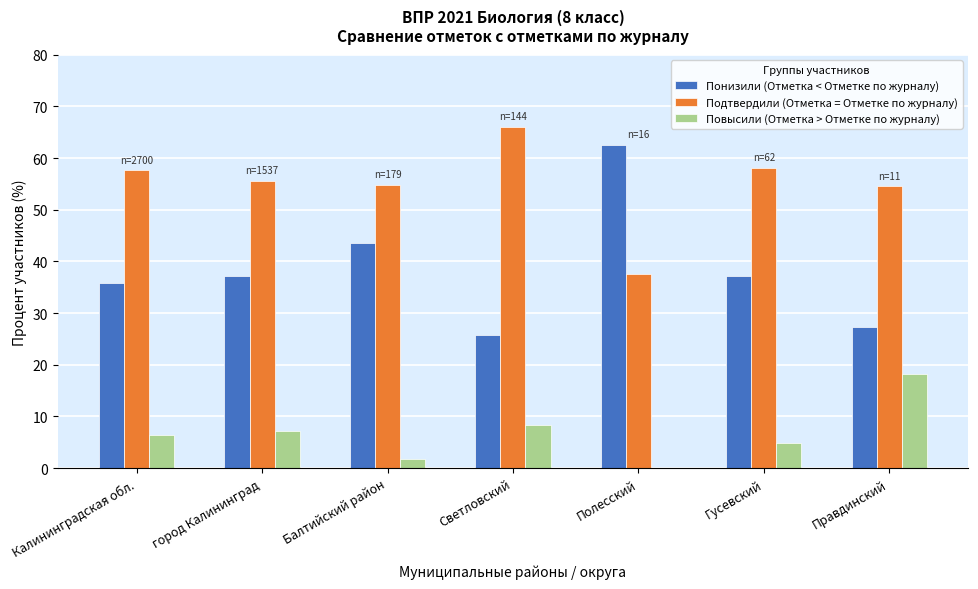

What value does the Подтвердили (Отметка = Отметке по журналу) series have at Калининградская обл.?

57.6